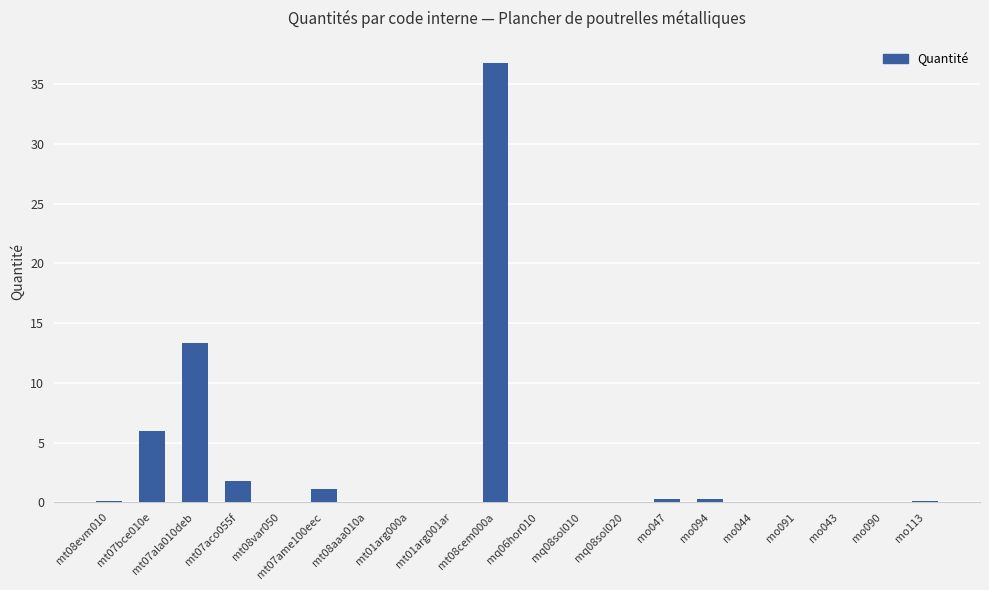

At which label is the value closest to 18?

mt07ala010deb